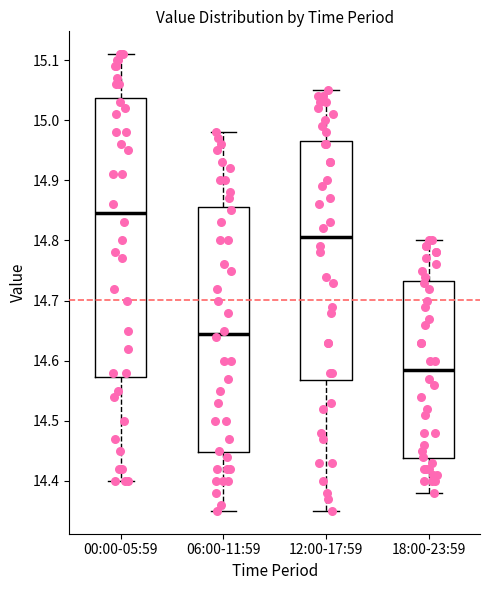

Reading left to right, read every box against the y-axis: the position of its median line, the range the box covers, and the ends of its whiskers. The values are not printed on the chart, so give them approximately, as read against the axis.

00:00-05:59: median 14.85, box 14.57 to 15.04, whiskers 14.40 to 15.11
06:00-11:59: median 14.65, box 14.45 to 14.86, whiskers 14.35 to 14.98
12:00-17:59: median 14.81, box 14.57 to 14.97, whiskers 14.35 to 15.05
18:00-23:59: median 14.59, box 14.44 to 14.73, whiskers 14.38 to 14.80